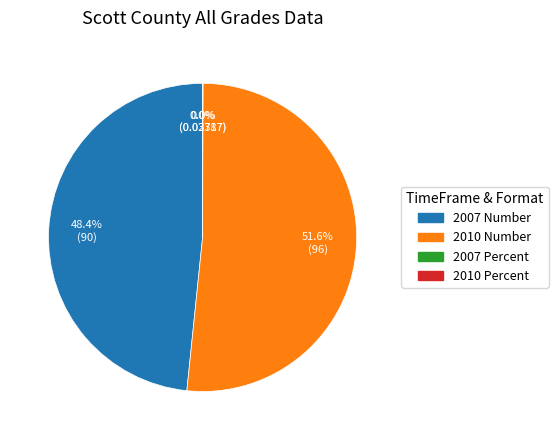

What percentage is NOT represented by 2007 Number?

51.6%